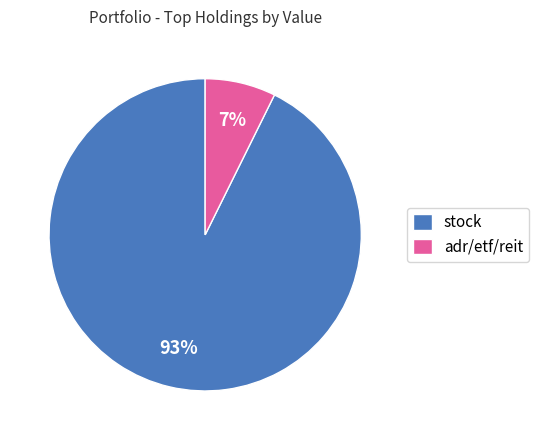

How many slices are in this pie chart?

2